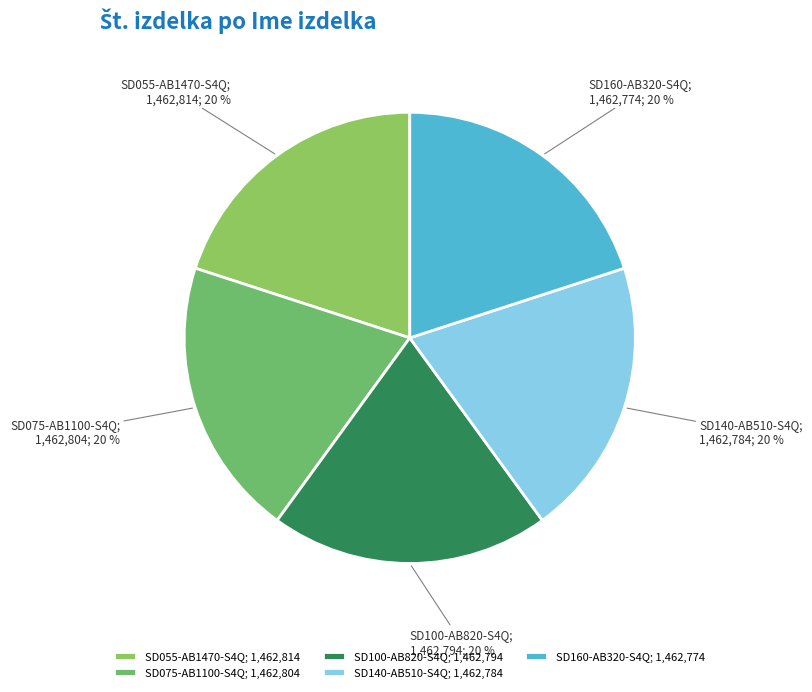

What percentage is the SD100-AB820-S4Q slice, to the nearest percent?

20%